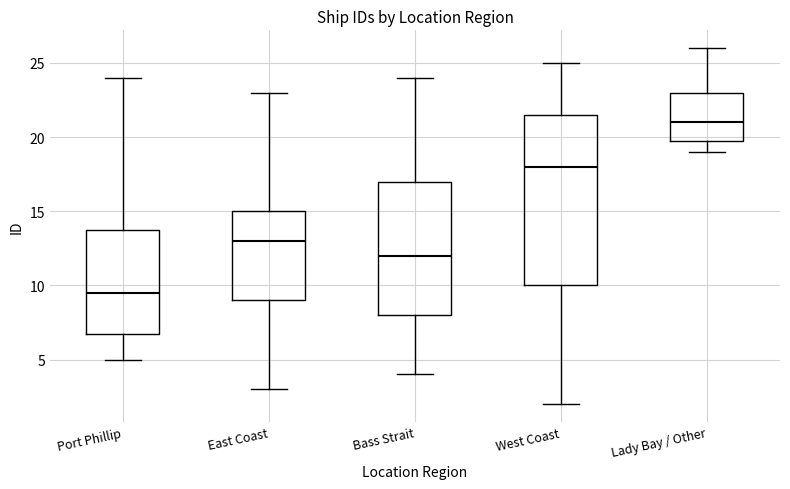

Reading left to right, read every box against the y-axis: the position of its median line, the range the box covers, and the ends of its whiskers. The values are not printed on the chart, so give them approximately, as read against the axis.

Port Phillip: median 9.5, box 7.0 to 14.0, whiskers 5.0 to 24.0
East Coast: median 13.0, box 9.0 to 15.0, whiskers 3.0 to 23.0
Bass Strait: median 12.0, box 8.0 to 17.0, whiskers 4.0 to 24.0
West Coast: median 18.0, box 10.0 to 21.5, whiskers 2.0 to 25.0
Lady Bay / Other: median 21.0, box 20.0 to 23.0, whiskers 19.0 to 26.0